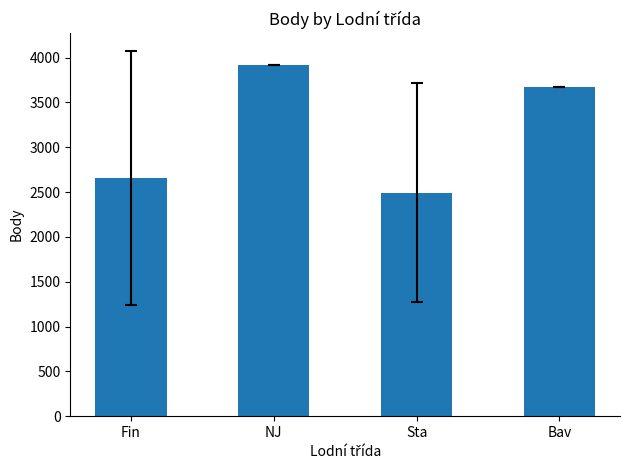

What position from the right is Fin?

4